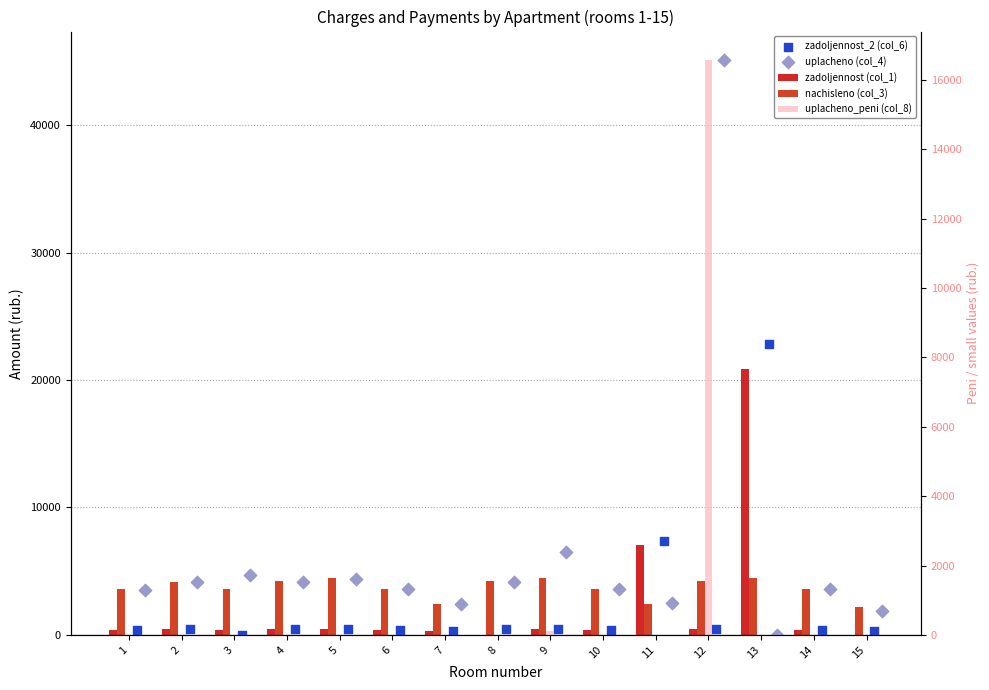

Which series has the largest Y range (max minus min)?

uplacheno (col_4)